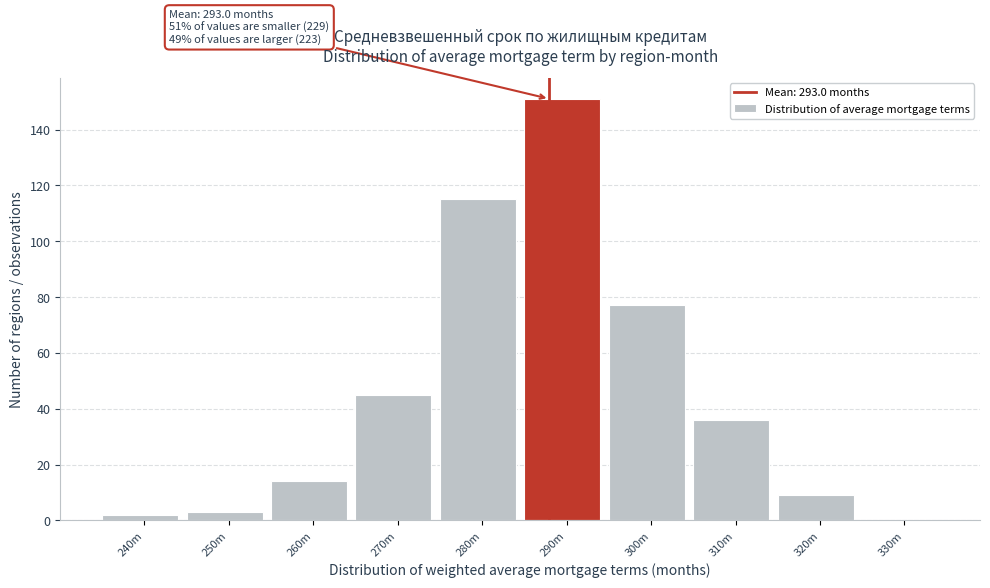

What is the sum of all values?

452